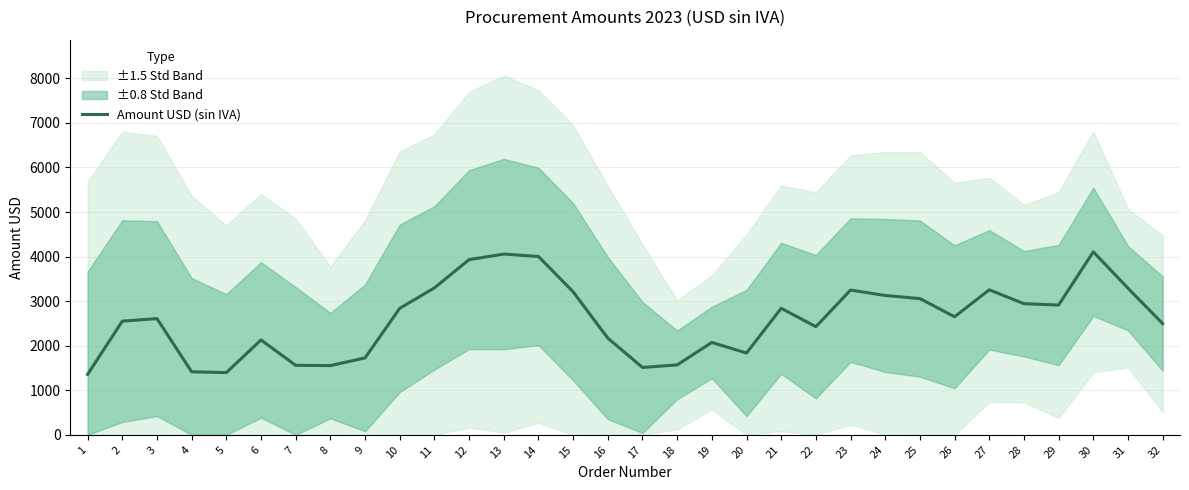

How many interior local valleys (lower than both neighbors) does the data have?

7